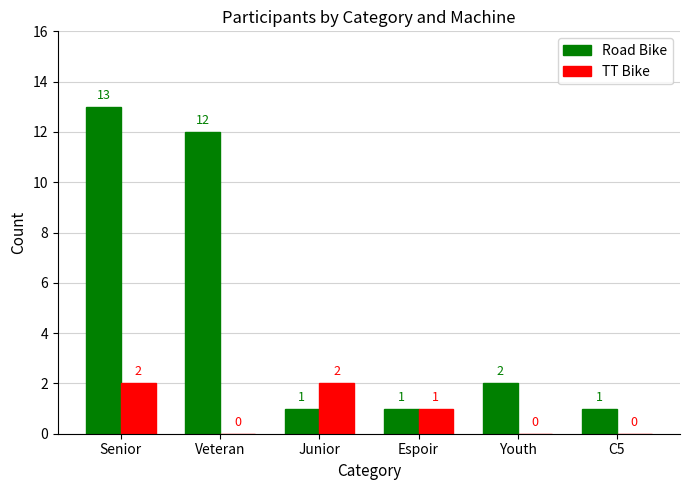

The value of Road Bike at Senior is 22. True or false?

False